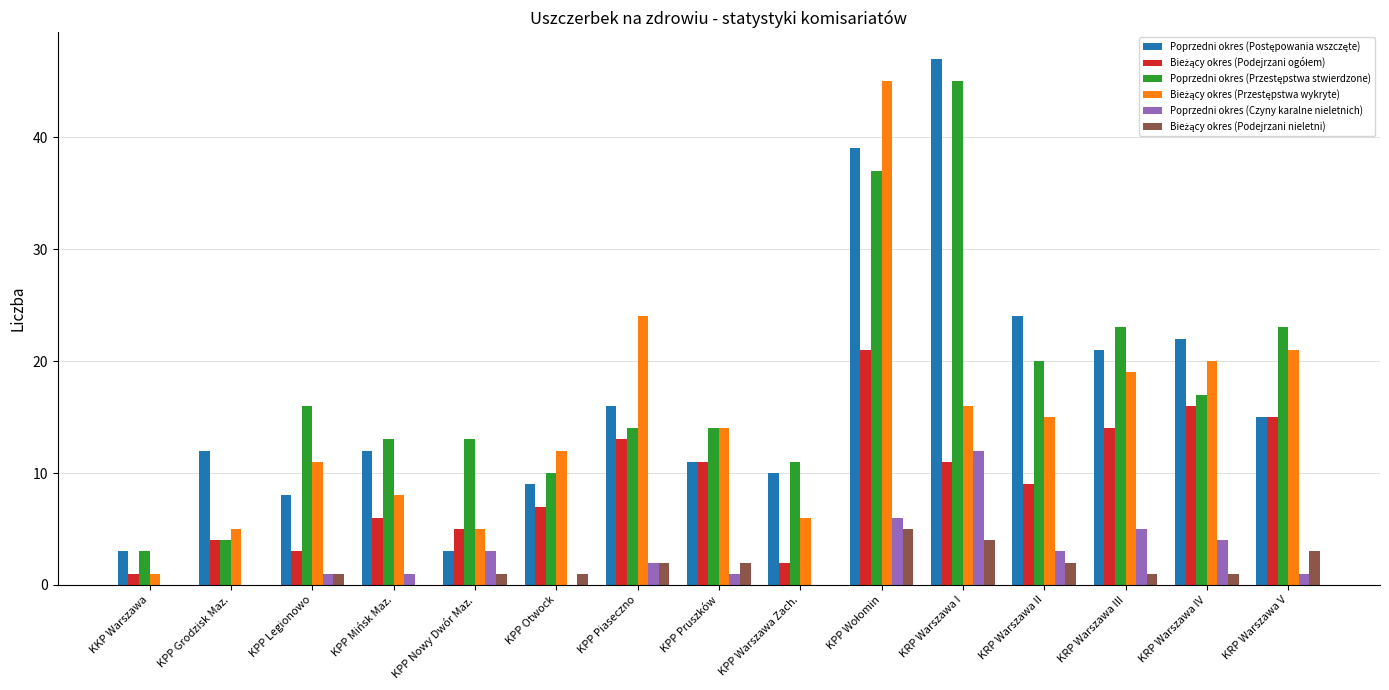

Which label corresponds to the largest value in the chart?

KRP Warszawa I